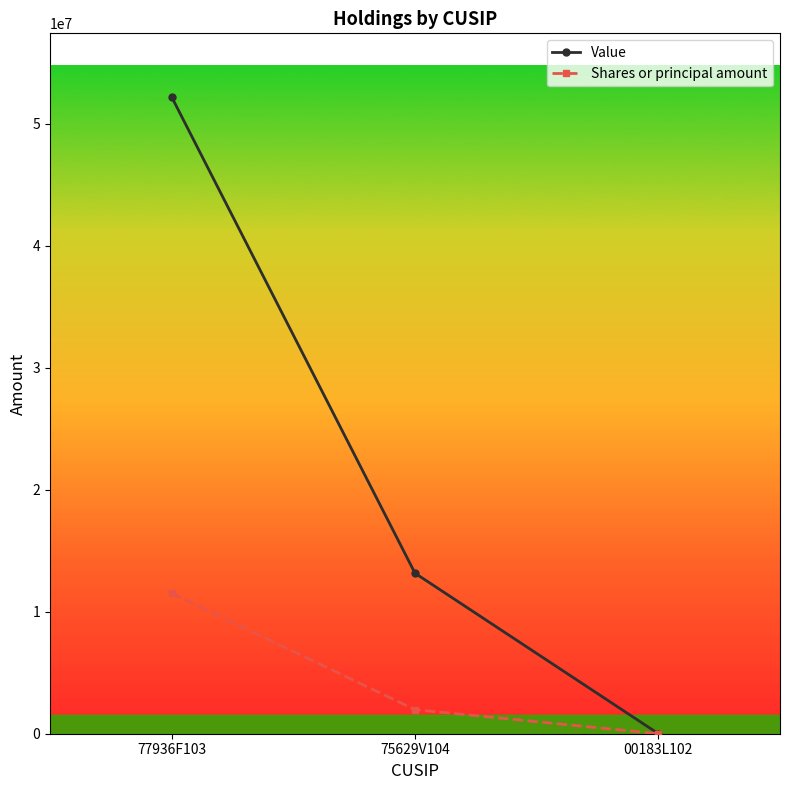

What is the difference between the Value values at 77936F103 and 00183L102?

52172318